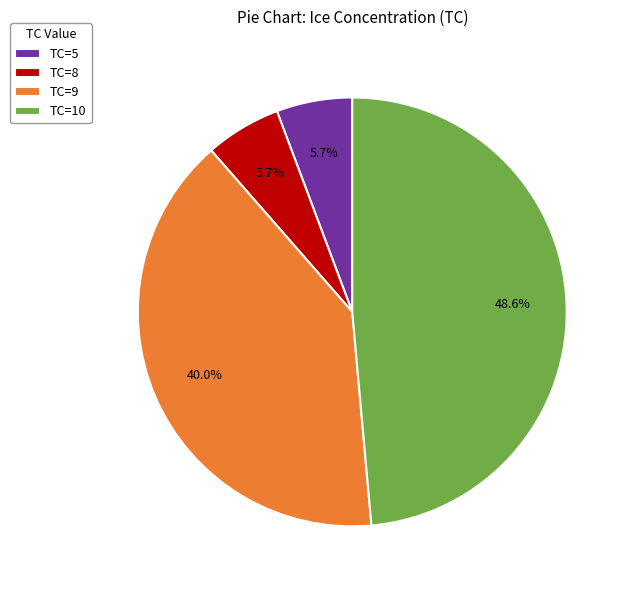

Count the number of slices in the pie.

4